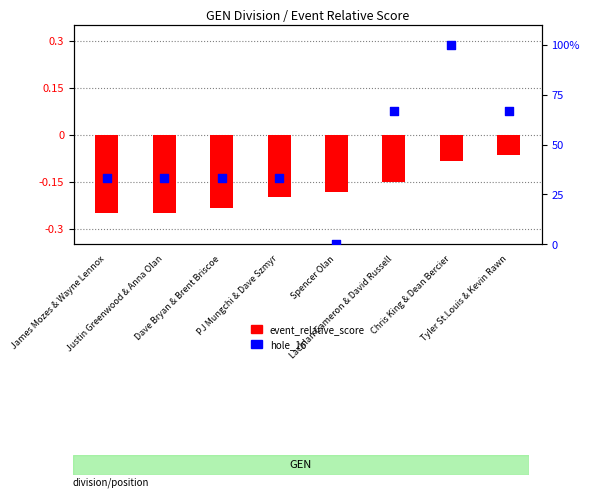

What are all the series names shown in the legend?

event_relative_score, hole_16